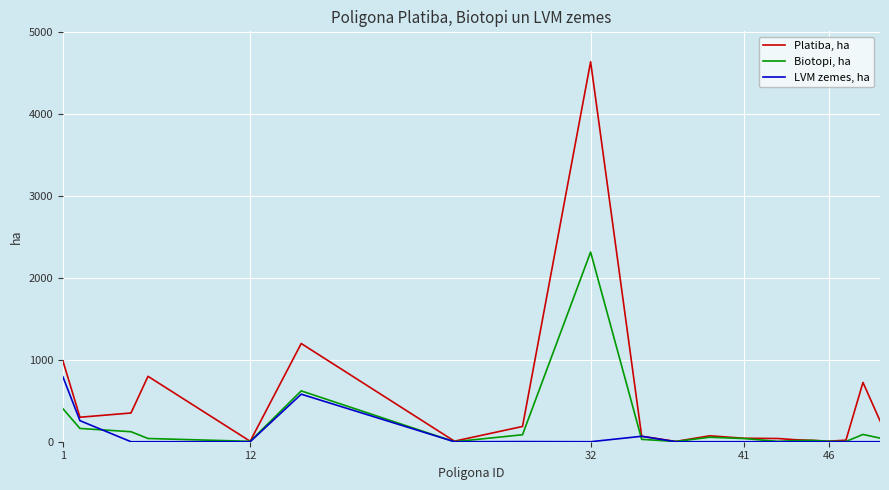

Which series has the largest total across all categories?

Platiba, ha